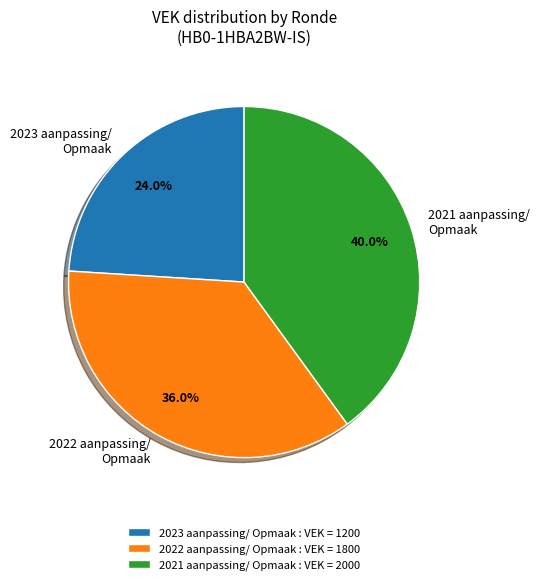

Combined, what portion of the pie is 2023 aanpassing/ Opmaak and 2022 aanpassing/ Opmaak?

60.0%